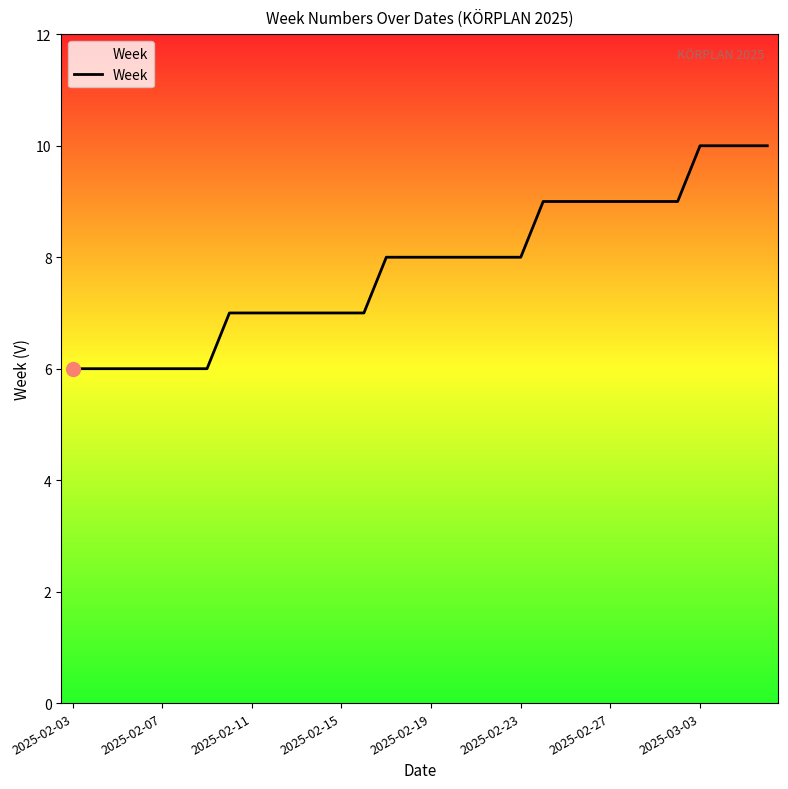

What is the smallest value displayed?

6